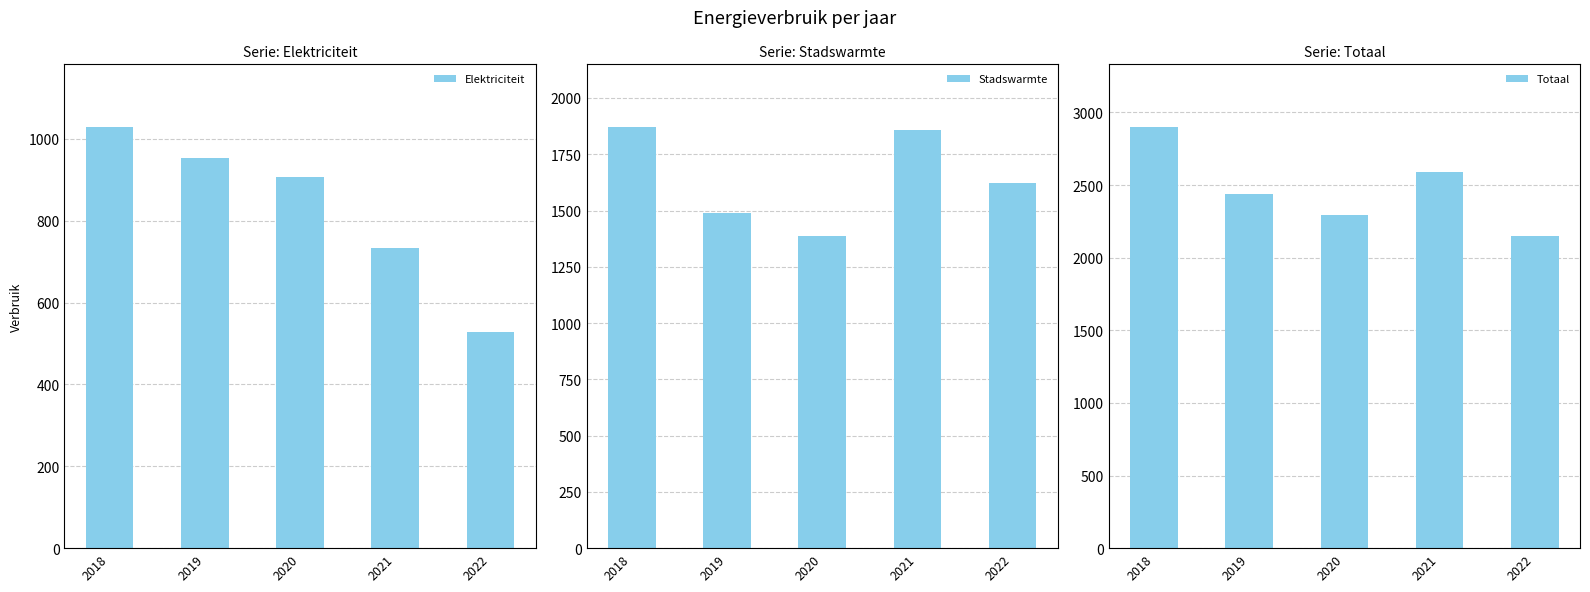

At which category is the sum across all series the highest?

2018